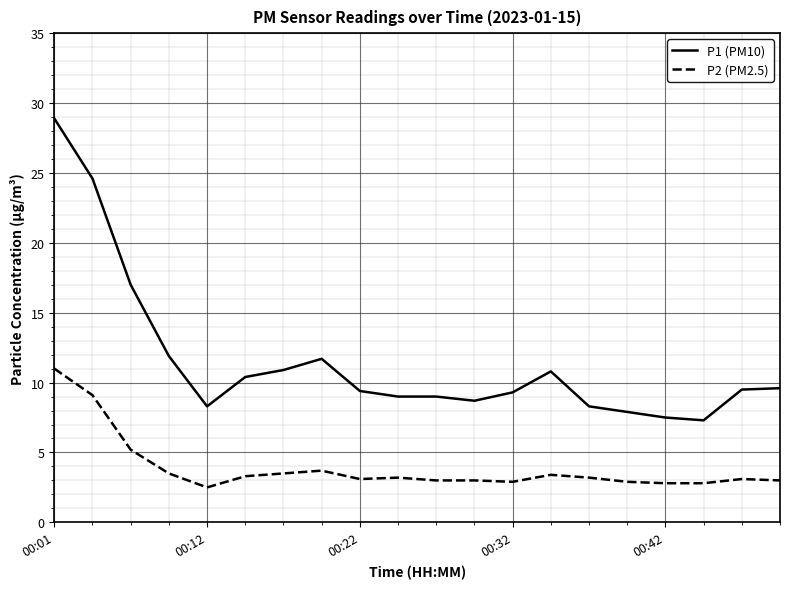

List the series in order of their overall mean, lowest first.

P2 (PM2.5), P1 (PM10)